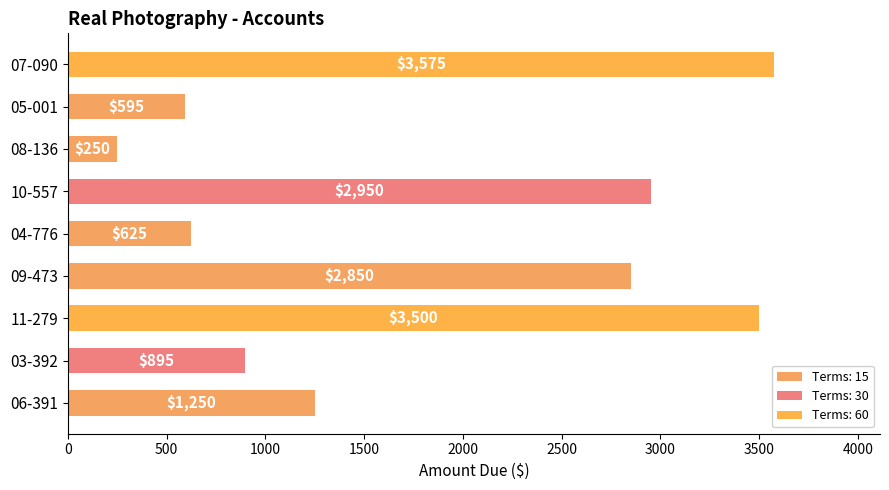

Where is the data nearest to the value 1912?

06-391